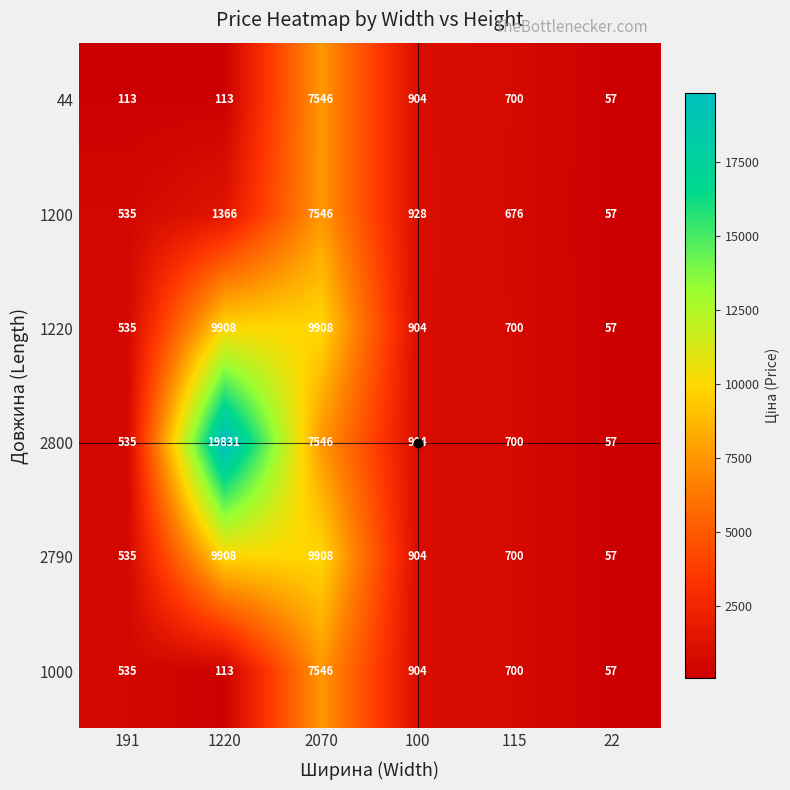

Which series has the widest spread of values?

2800